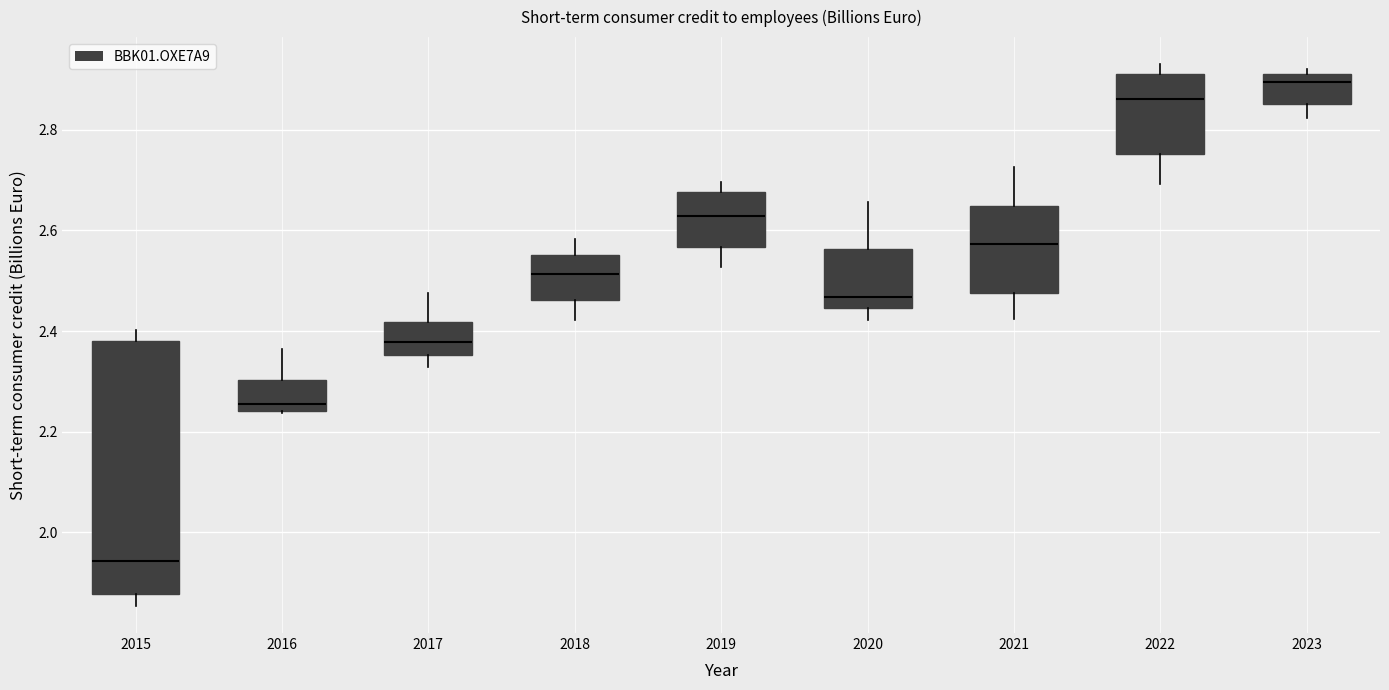

Reading left to right, read every box against the y-axis: the position of its median line, the range the box covers, and the ends of its whiskers. The values are not printed on the chart, so give them approximately, as read against the axis.

2015: median 1.94, box 1.88 to 2.38, whiskers 1.86 to 2.40
2016: median 2.26, box 2.24 to 2.30, whiskers 2.24 to 2.36
2017: median 2.38, box 2.36 to 2.42, whiskers 2.32 to 2.48
2018: median 2.52, box 2.46 to 2.56, whiskers 2.42 to 2.58
2019: median 2.62, box 2.56 to 2.68, whiskers 2.52 to 2.70
2020: median 2.46, box 2.44 to 2.56, whiskers 2.42 to 2.66
2021: median 2.58, box 2.48 to 2.64, whiskers 2.42 to 2.72
2022: median 2.86, box 2.76 to 2.90, whiskers 2.70 to 2.94
2023: median 2.90, box 2.86 to 2.92, whiskers 2.82 to 2.92 (just above the box's upper edge)